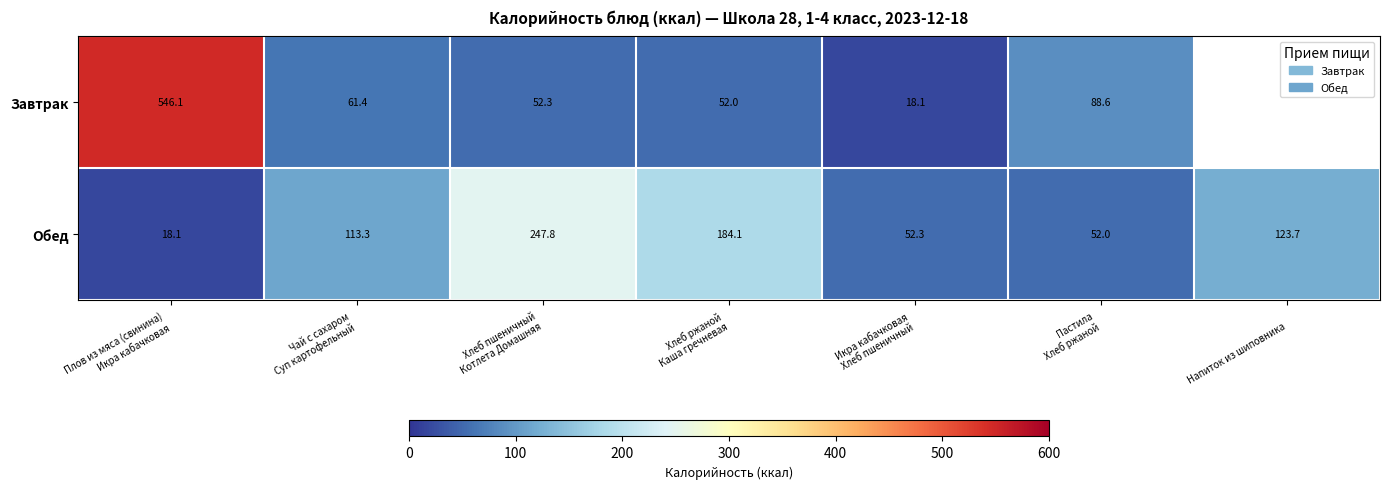

At which category is the sum across all series the highest?

Плов из мяса (свинина)
Икра кабачковая